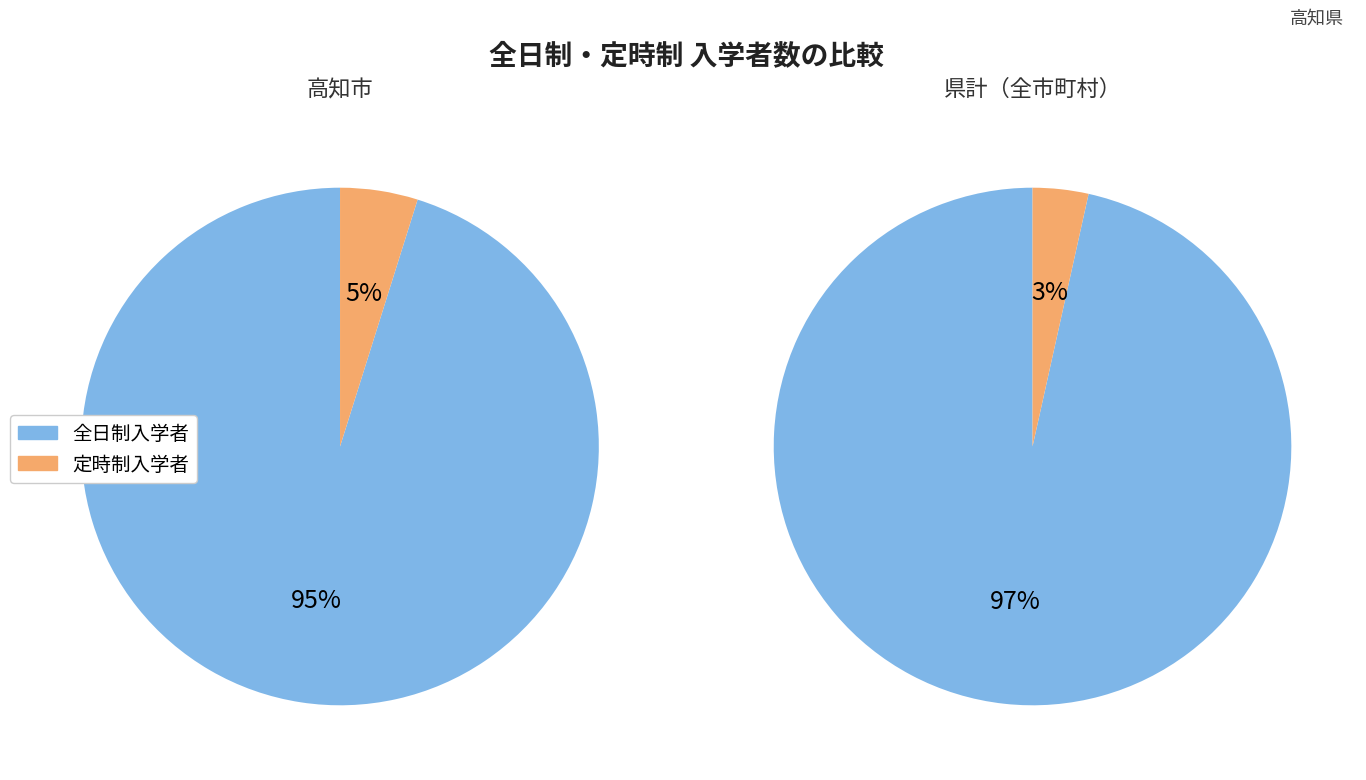

Rank the series by their maximum value, from lowest to highest.

定時制入学者, 全日制入学者